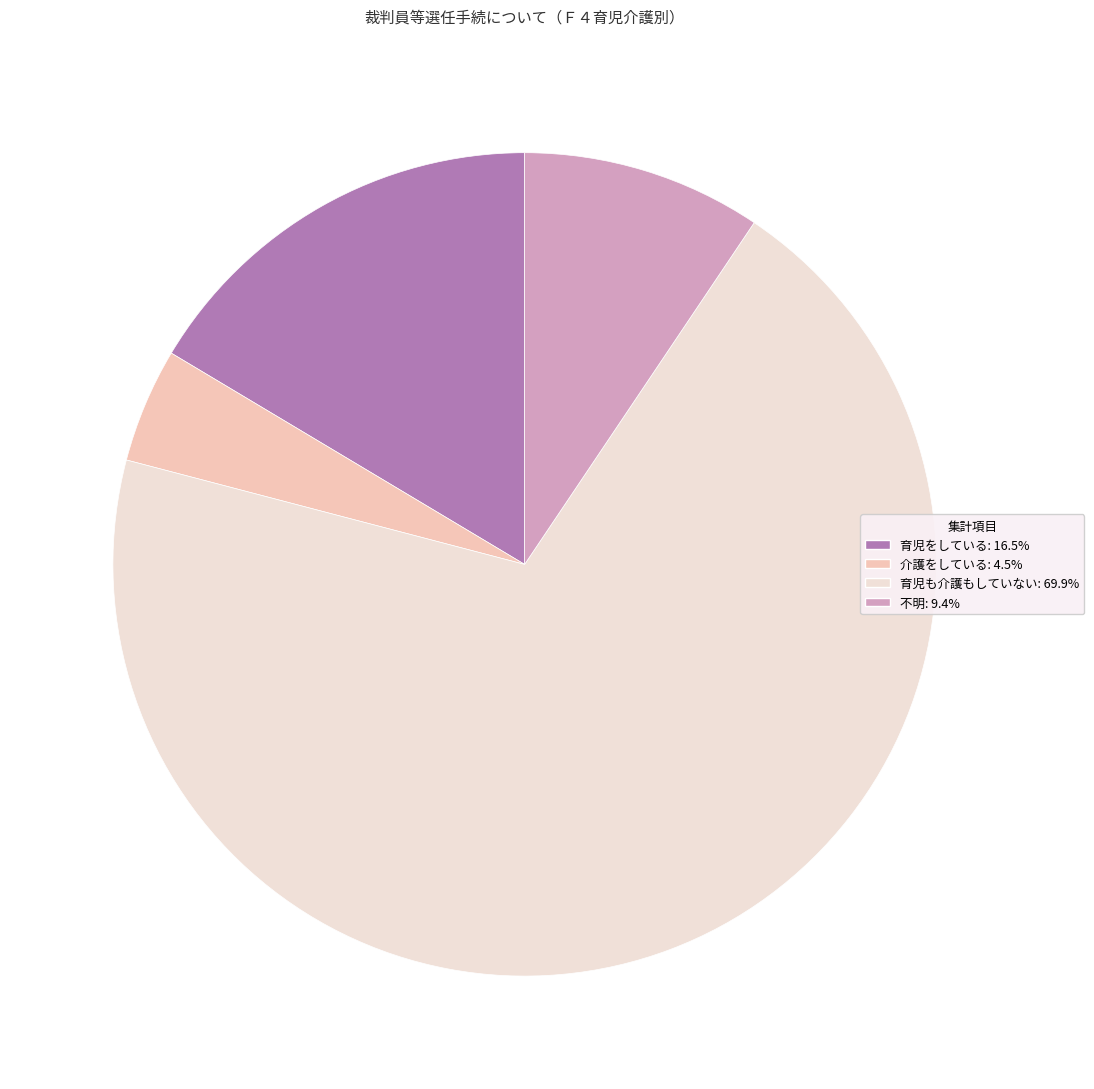

Is the sum of 不明 and 育児も介護もしていない greater than half?

Yes